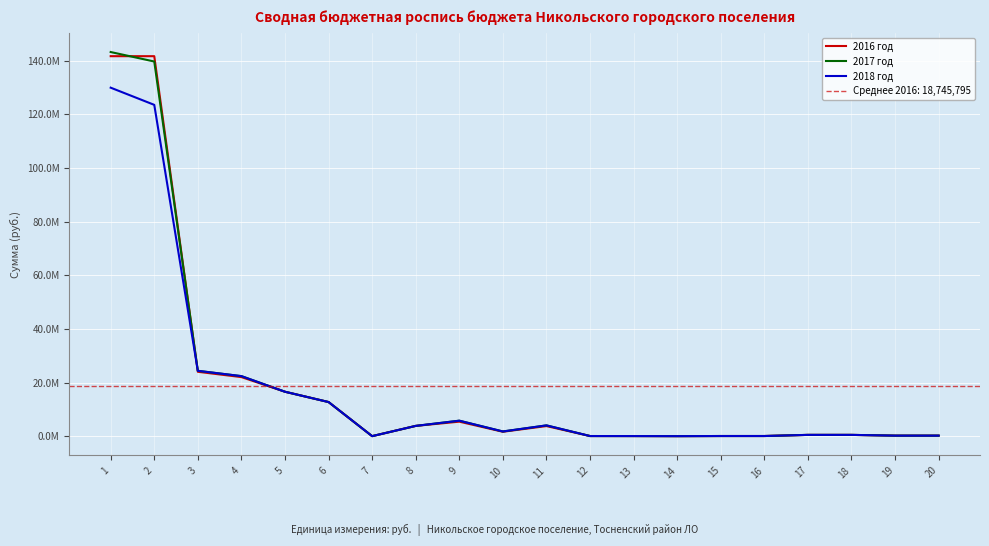

Where does the 2016 год series first go above 1647450?

1